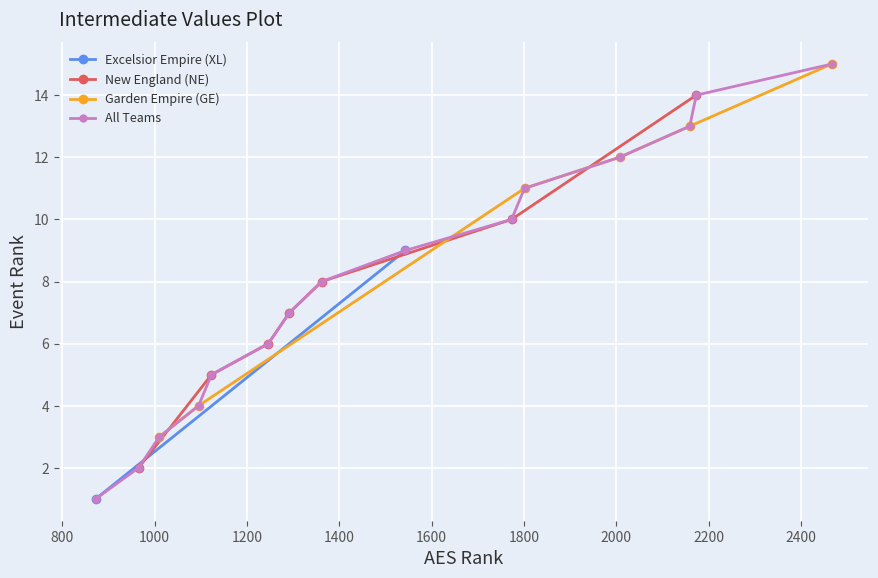

True or false: the data shows 3 at PV 18 National.

False